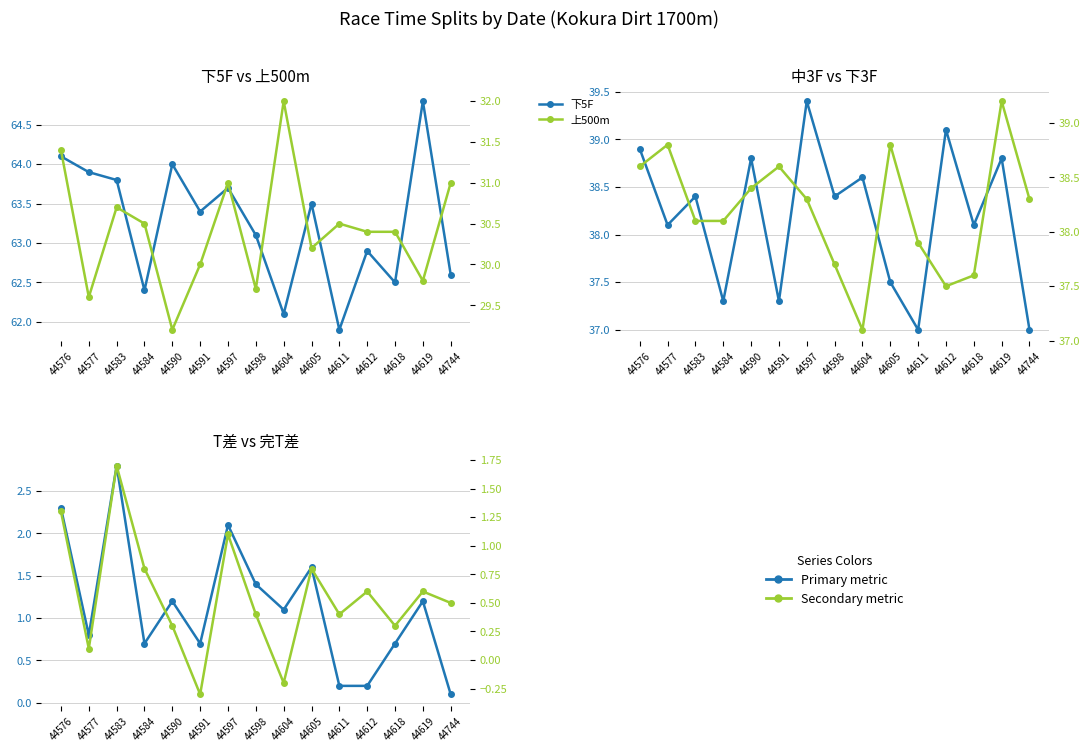

Reading left to right, list all the values displayed in this chart.

下5F: 44576=64.1	44577=63.9	44583=63.8	44584=62.4	44590=64.0	44591=63.4	44597=63.7	44598=63.1	44604=62.1	44605=63.5	44611=61.9	44612=62.9	44618=62.5	44619=64.8	44744=62.6
上500m: 44576=31.4	44577=29.6	44583=30.7	44584=30.5	44590=29.2	44591=30.0	44597=31.0	44598=29.7	44604=32.0	44605=30.2	44611=30.5	44612=30.4	44618=30.4	44619=29.8	44744=31.0
中3F: 44576=38.9	44577=38.1	44583=38.4	44584=37.3	44590=38.8	44591=37.3	44597=39.4	44598=38.4	44604=38.6	44605=37.5	44611=37.0	44612=39.1	44618=38.1	44619=38.8	44744=37.0
下3F: 44576=38.6	44577=38.8	44583=38.1	44584=38.1	44590=38.4	44591=38.6	44597=38.3	44598=37.7	44604=37.1	44605=38.8	44611=37.9	44612=37.5	44618=37.6	44619=39.2	44744=38.3
T差: 44576=2.3	44577=0.8	44583=2.8	44584=0.7	44590=1.2	44591=0.7	44597=2.1	44598=1.4	44604=1.1	44605=1.6	44611=0.2	44612=0.2	44618=0.7	44619=1.2	44744=0.1
完T差: 44576=1.3	44577=0.1	44583=1.7	44584=0.8	44590=0.3	44591=-0.3	44597=1.1	44598=0.4	44604=-0.2	44605=0.8	44611=0.4	44612=0.6	44618=0.3	44619=0.6	44744=0.5